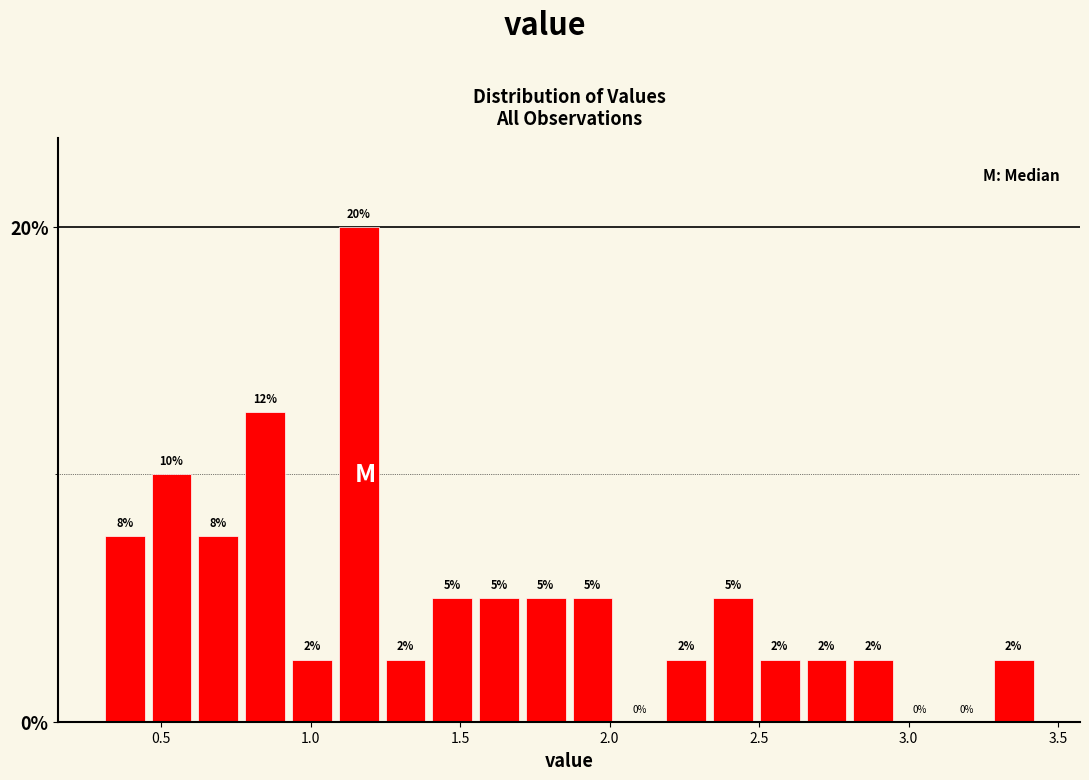

Read against the x-axis, roughly where is the centre of the tallest bar?

1.15